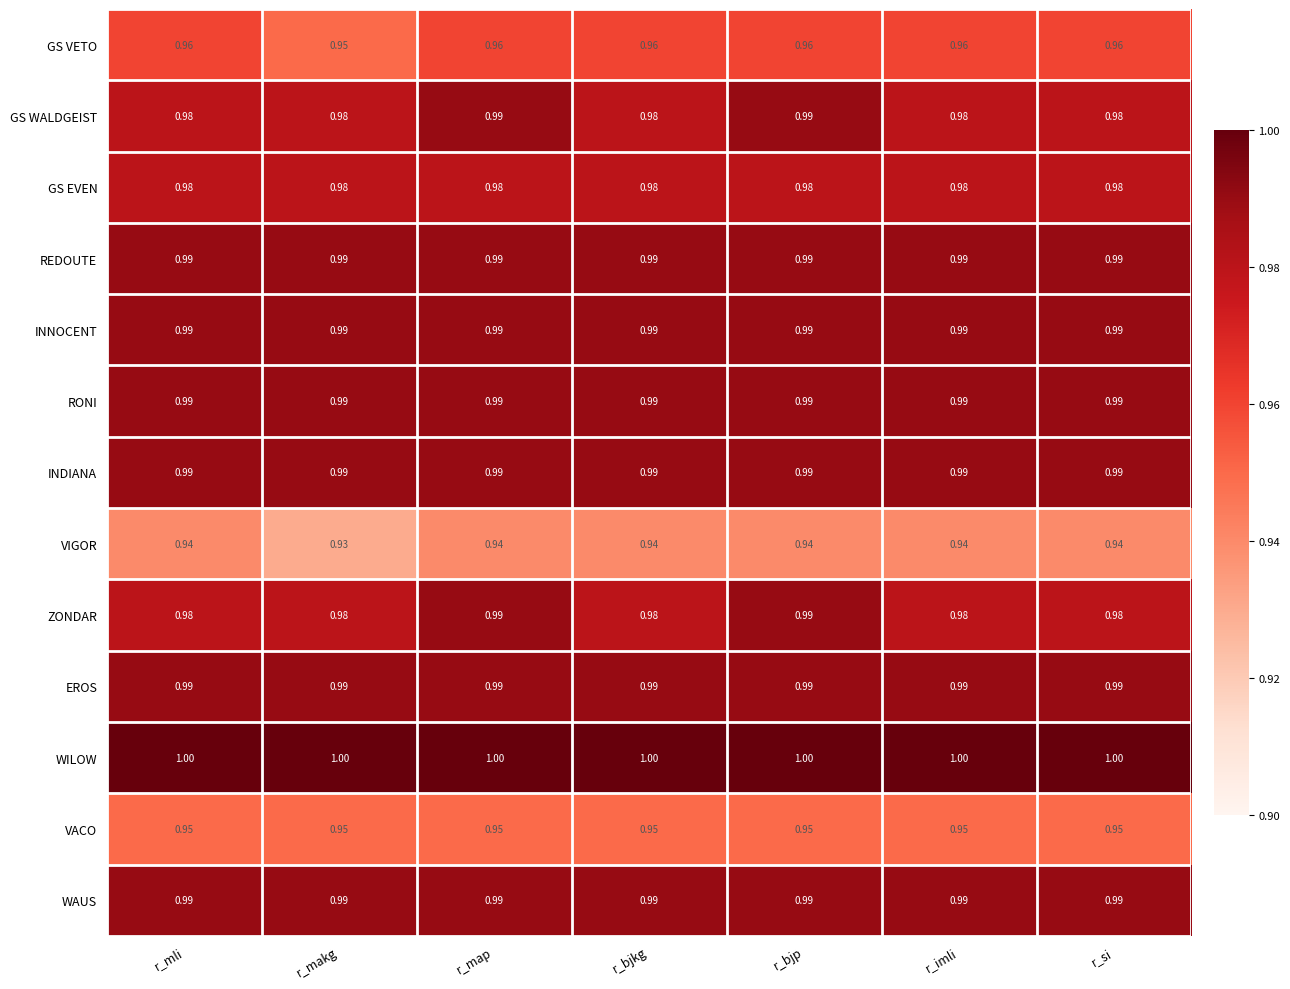

Is the value of INNOCENT at r_makg greater than the value of GS EVEN at r_makg?

Yes